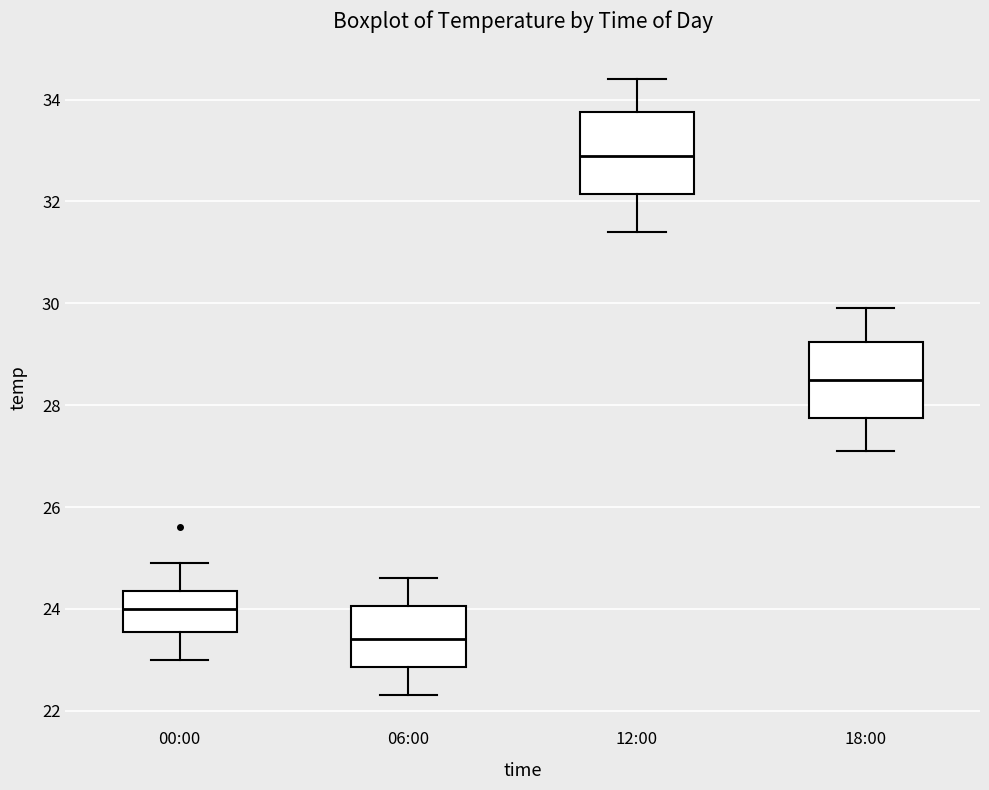

Which box's median line is the highest?

12:00